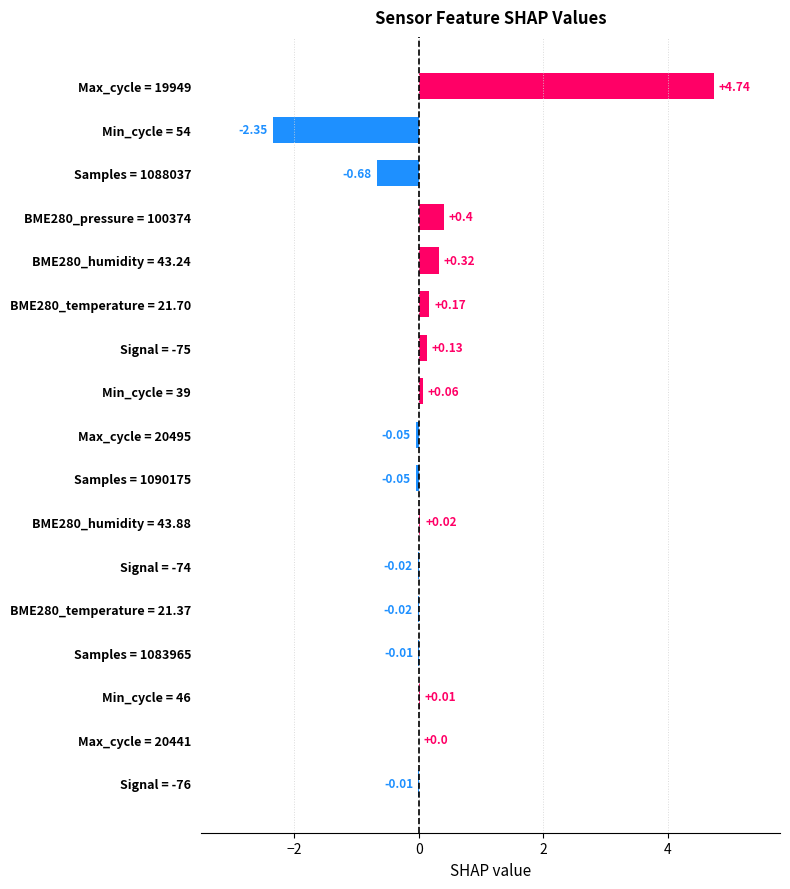

How many data points does each series have?

17